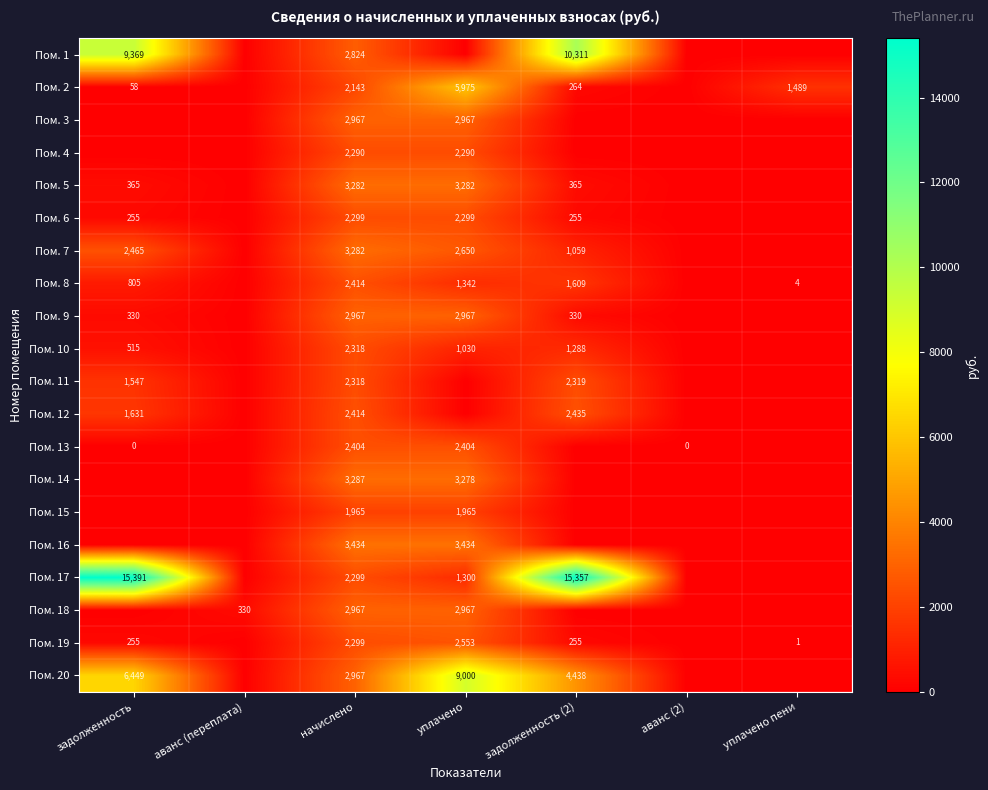

The Пом. 13 series shows 3725 at уплачено. True or false?

False